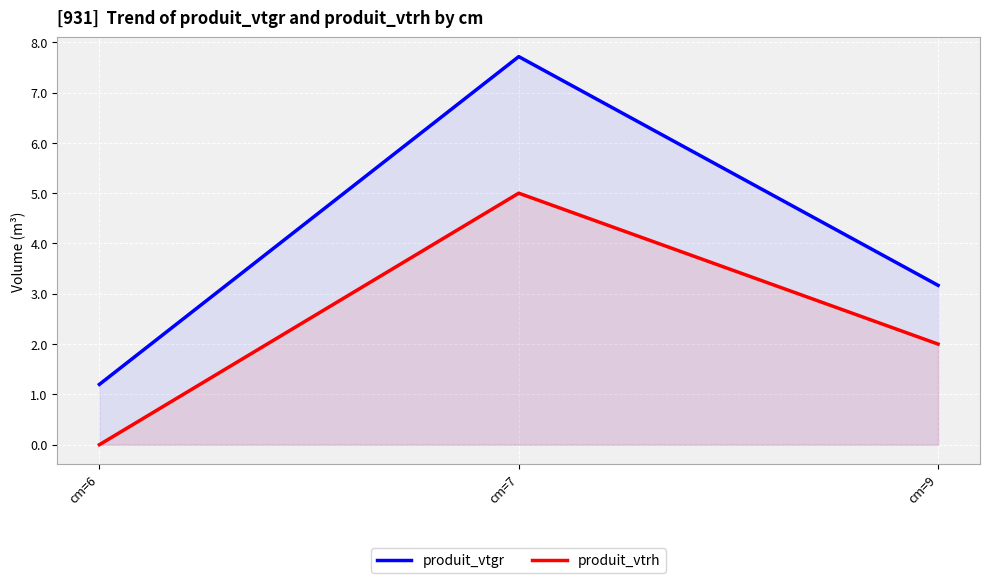

Which series has the widest spread of values?

produit_vtgr